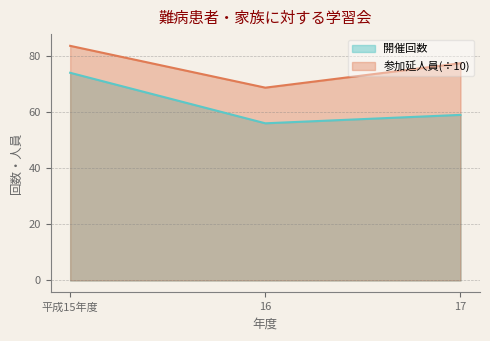

What is the lowest value of the 開催回数 series?

56.0